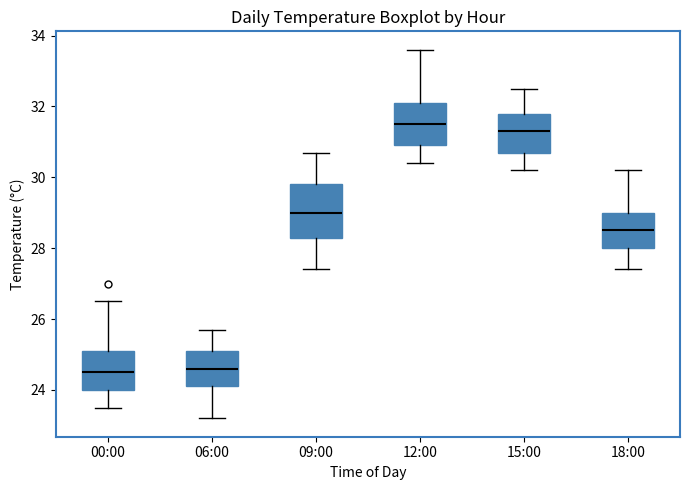

Where does the upper whisker of the box for 06:00 end on the y-axis? The values are not printed on the chart, so give them approximately, as read against the axis.

25.8